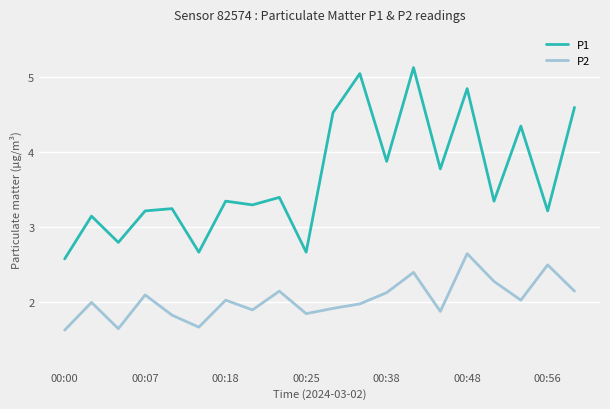

How many values in the P1 series exceed 3?

16